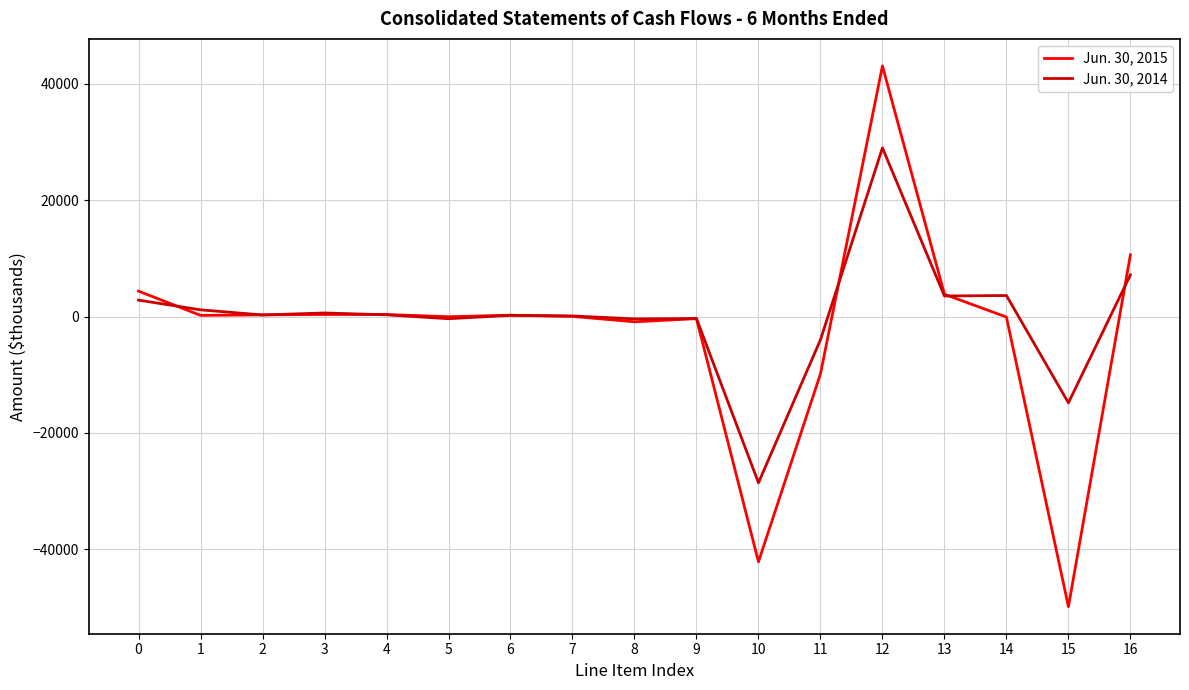

Does the chart display data point markers on the line(s)?

No